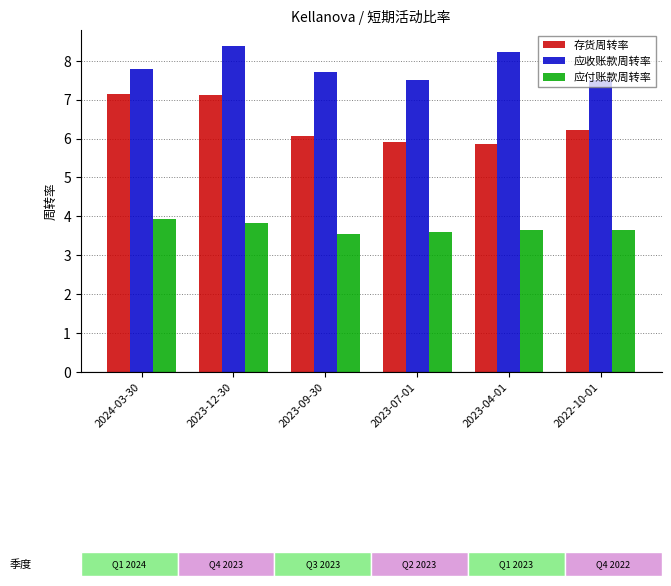

List the series in order of their overall mean, lowest first.

应付账款周转率, 存货周转率, 应收账款周转率